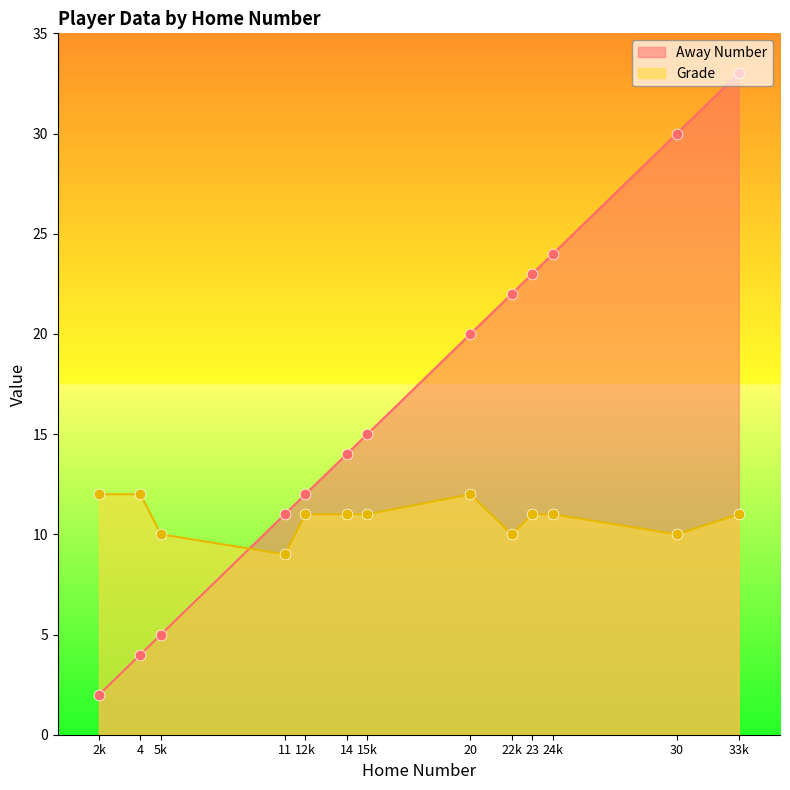

At which category is the sum across all series the highest?

33k